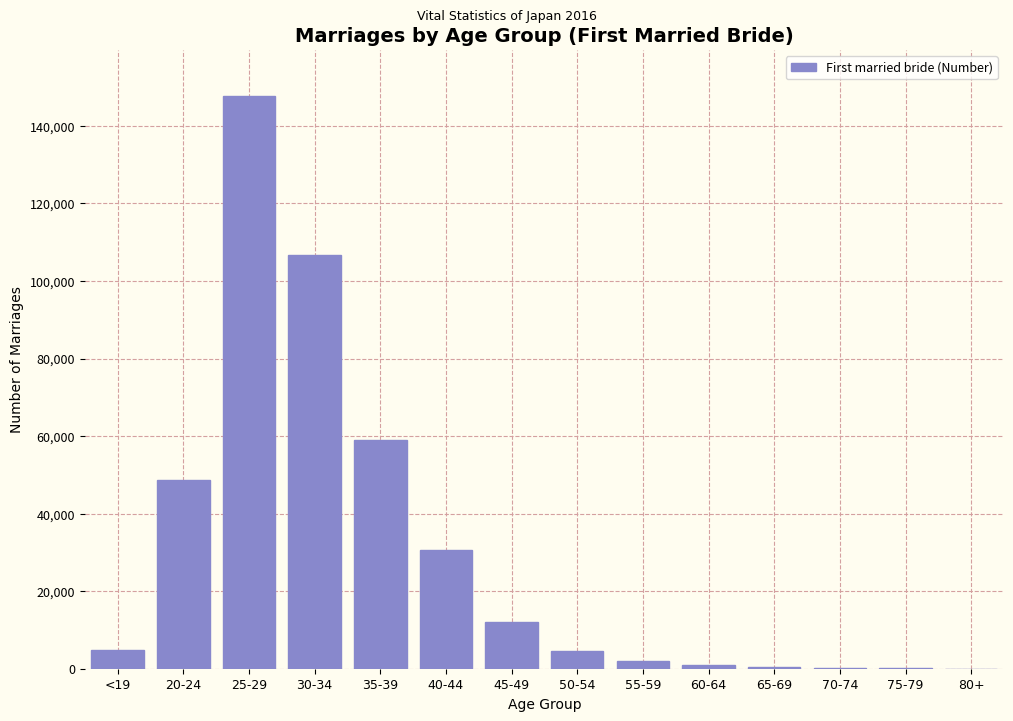

What is the sum of all values?

418018